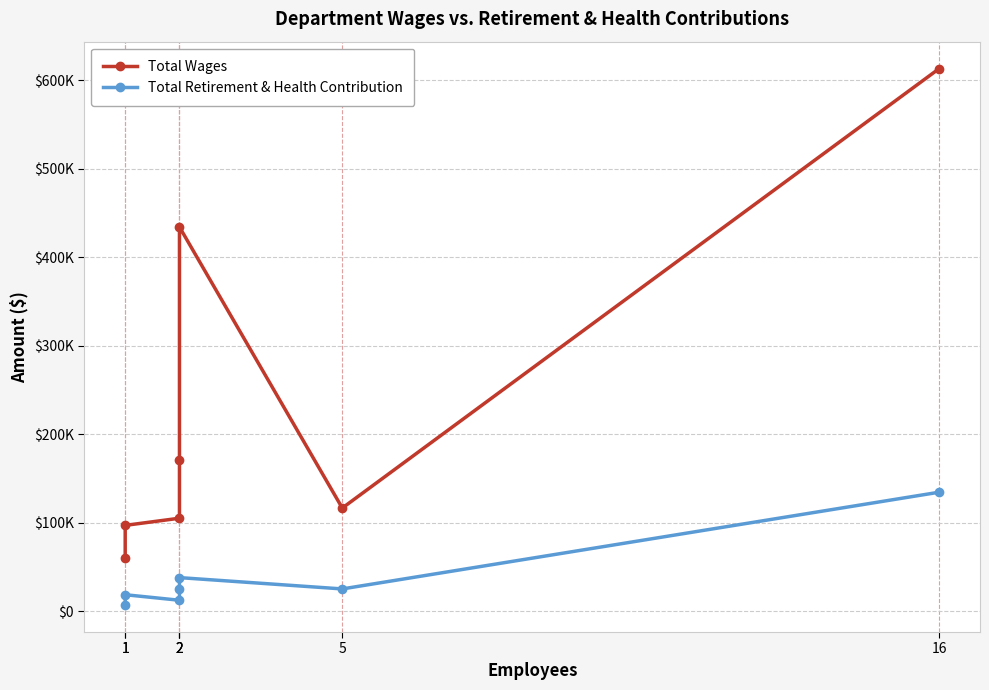

The value of Total Wages at 5 is 116477. True or false?

True